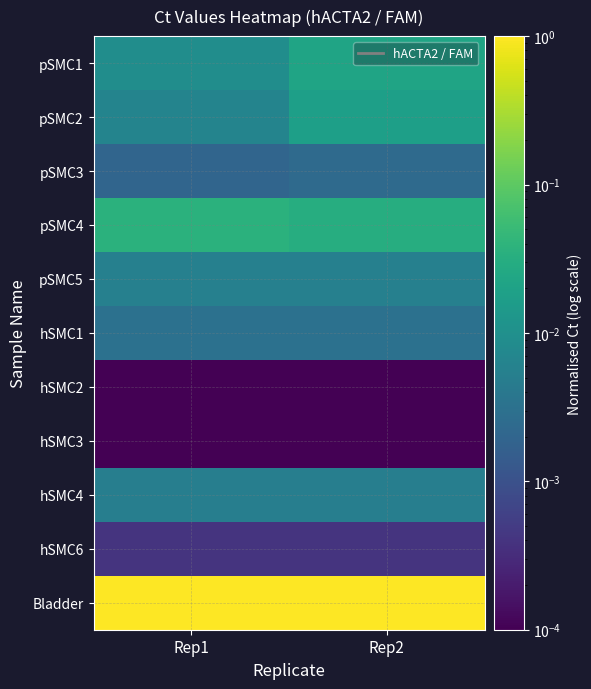

What is the greatest value displayed?

1.0